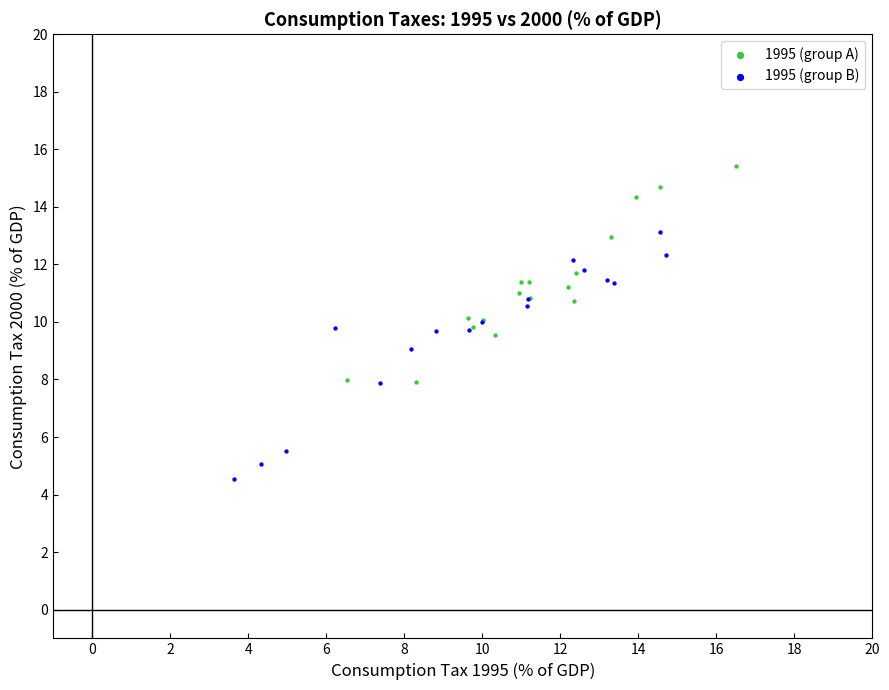

Which series reaches the maximum Y coordinate?

1995 (group A)